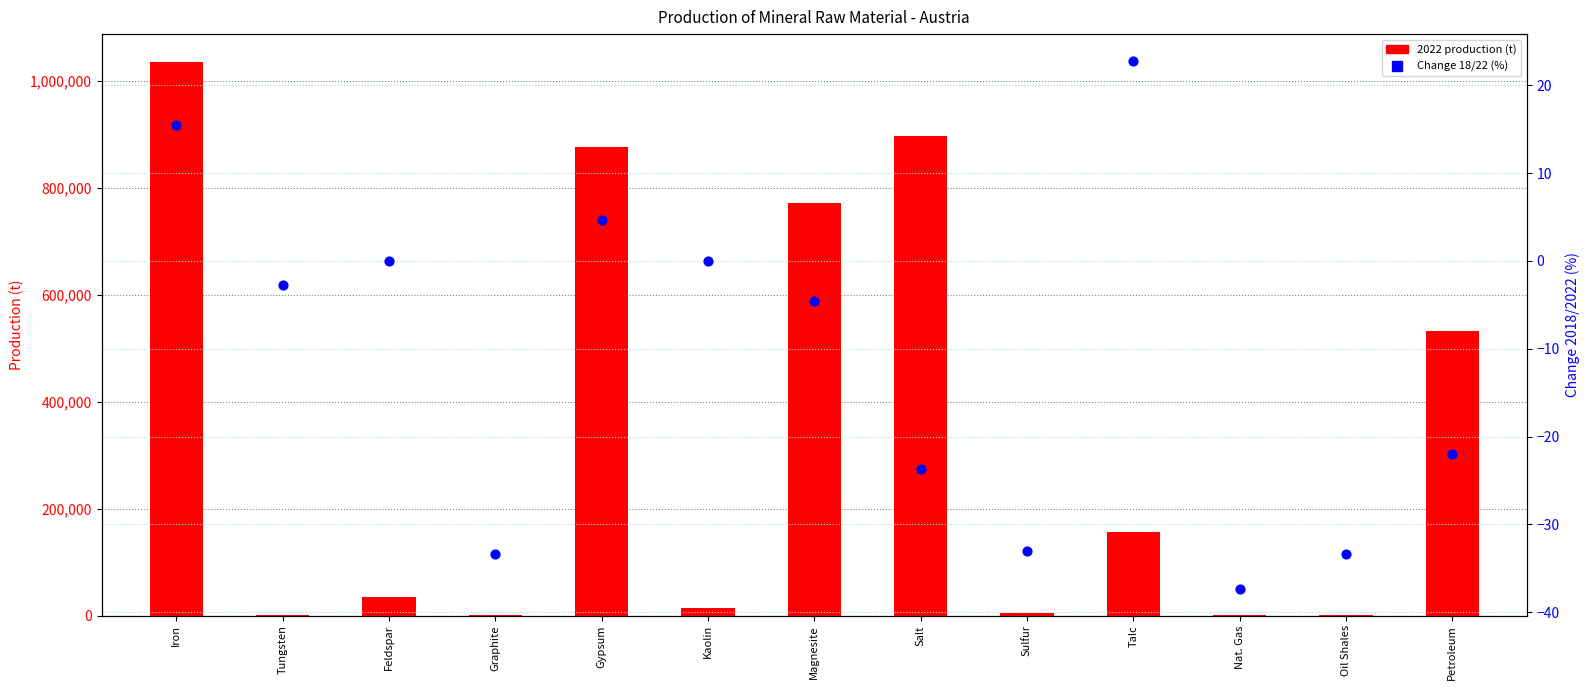

Which series contains the highest Y value?

2022 production (t)